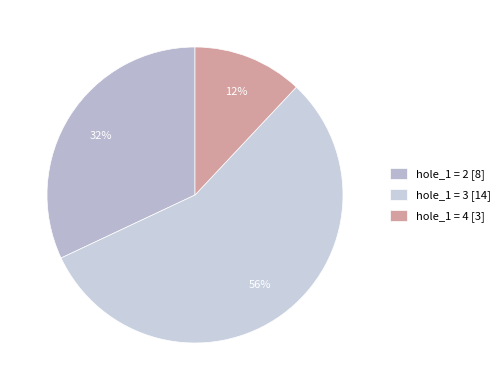

Count the number of slices in the pie.

3